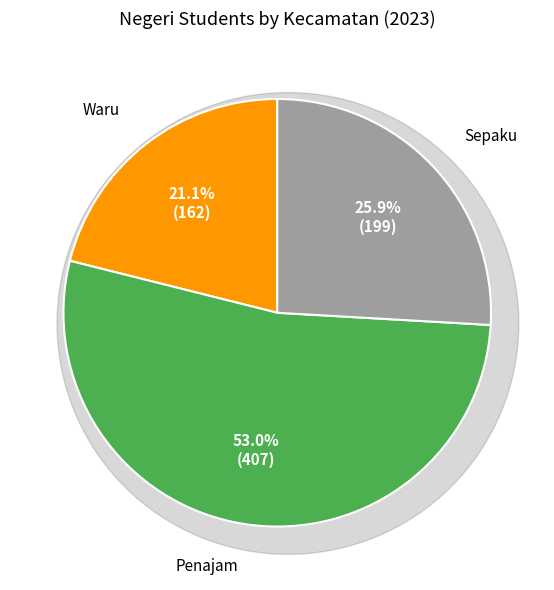

Which slice represents more than half of the pie?

Penajam